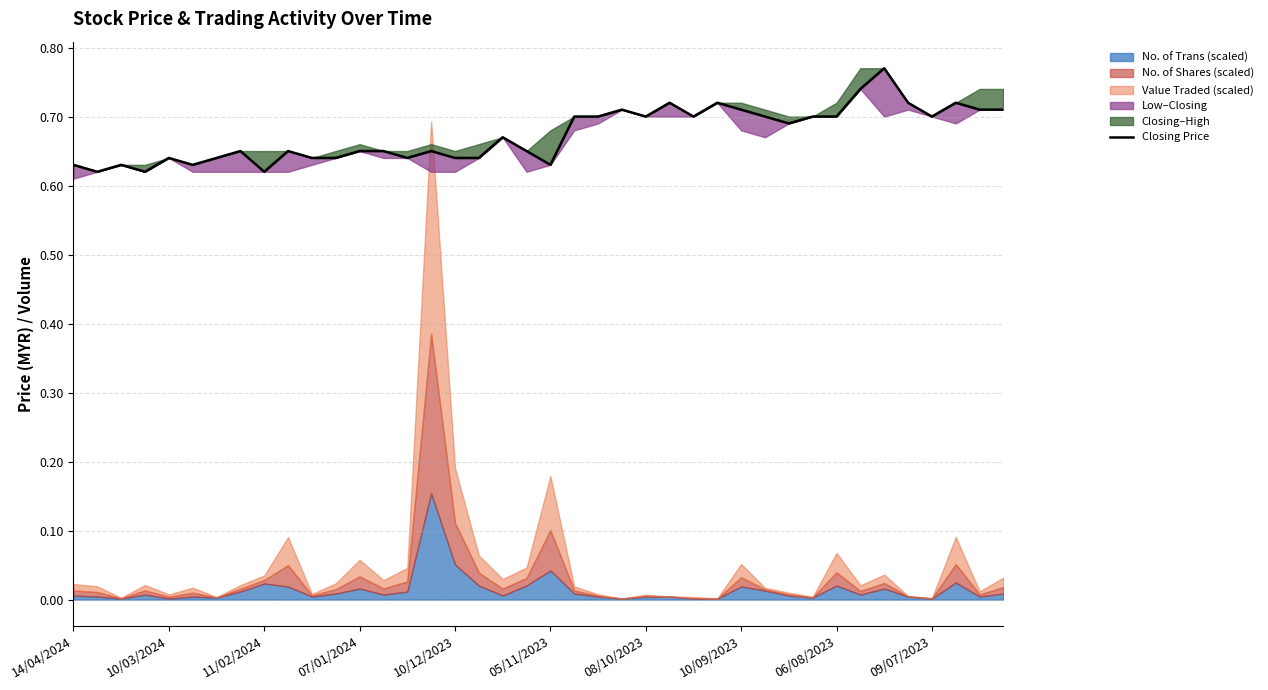

At which label is the value closest to 0?

10/03/2024